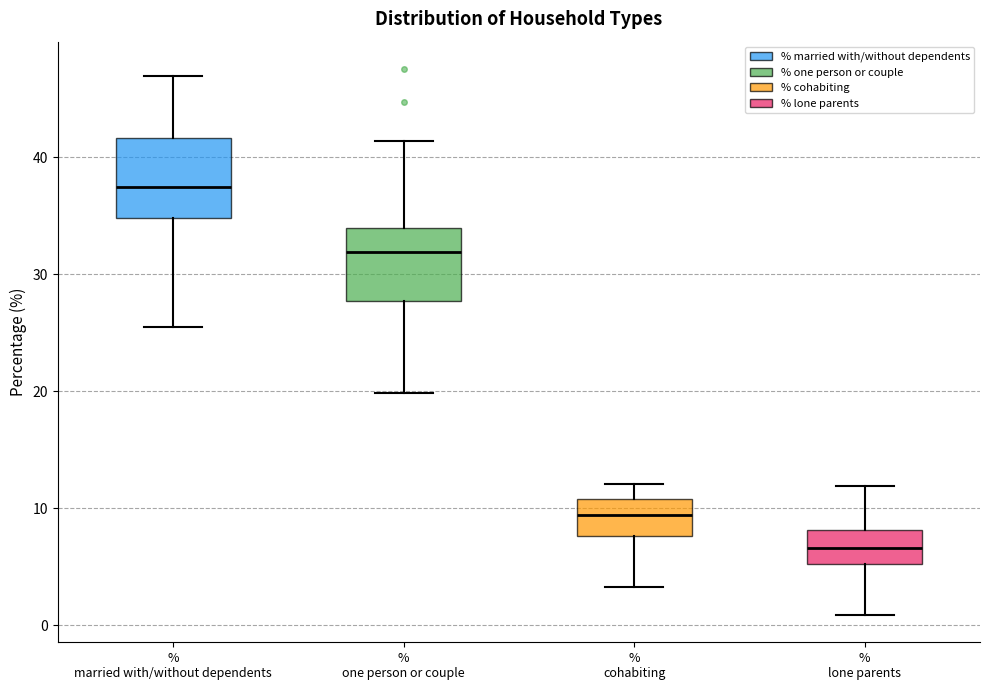

Reading left to right, read every box against the y-axis: the position of its median line, the range the box covers, and the ends of its whiskers. The values are not printed on the chart, so give them approximately, as read against the axis.

% married with/without dependents: median 37, box 35 to 42, whiskers 25 to 47
% one person or couple: median 32, box 28 to 34, whiskers 20 to 41
% cohabiting: median 9, box 8 to 11, whiskers 3 to 12
% lone parents: median 7, box 5 to 8, whiskers 1 to 12